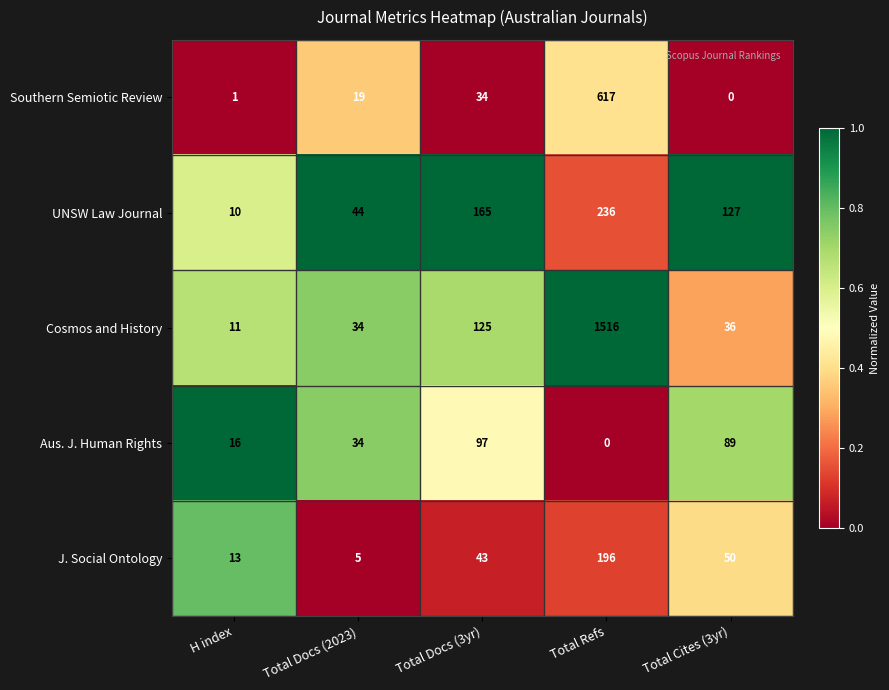

Which series has the largest total across all categories?

Cosmos and History